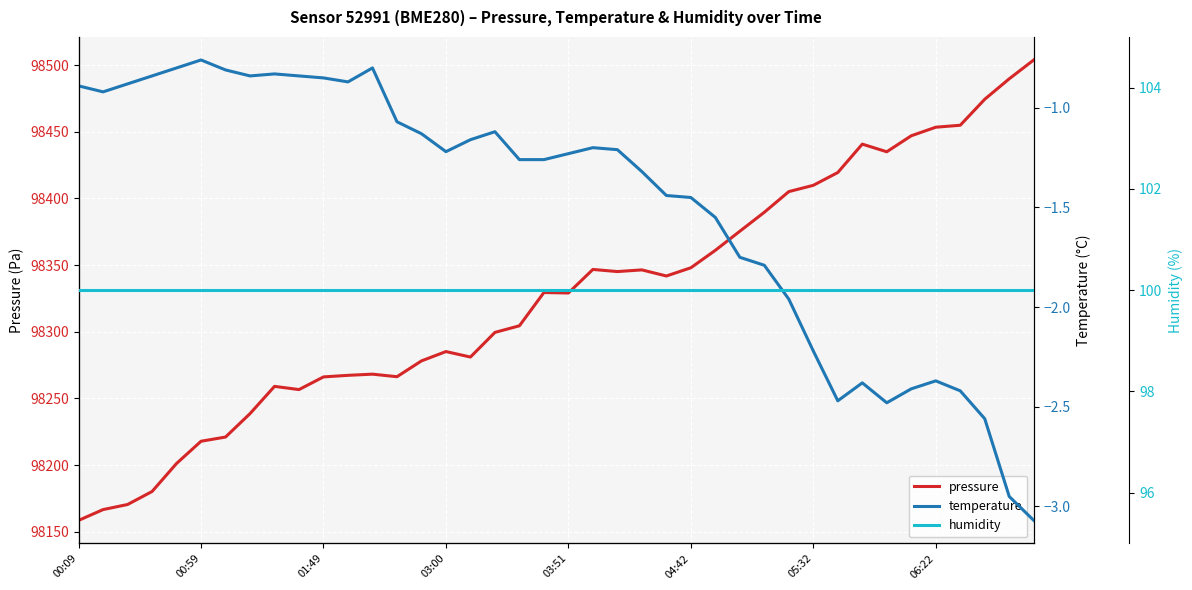

What value does the pressure series have at 22?

98345.2